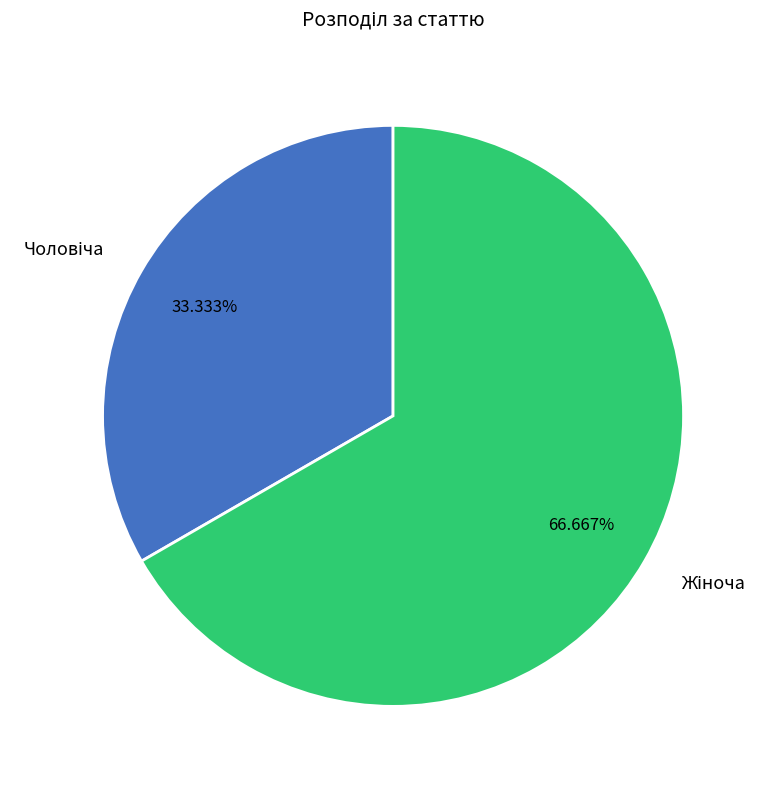

Does any single category account for the majority?

Yes